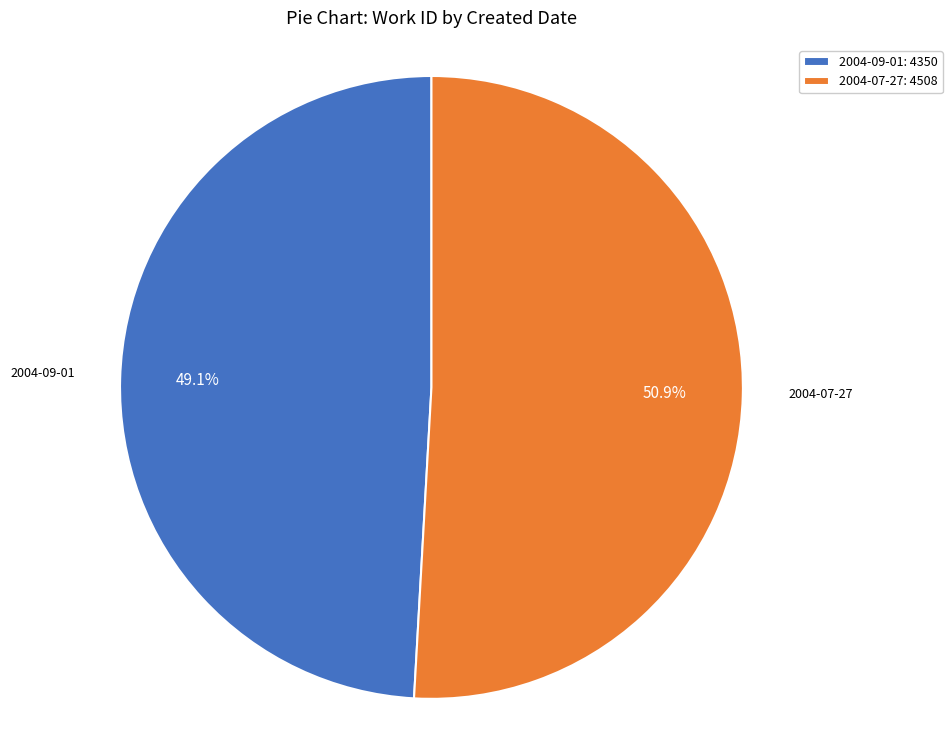

How many slices are in this pie chart?

2